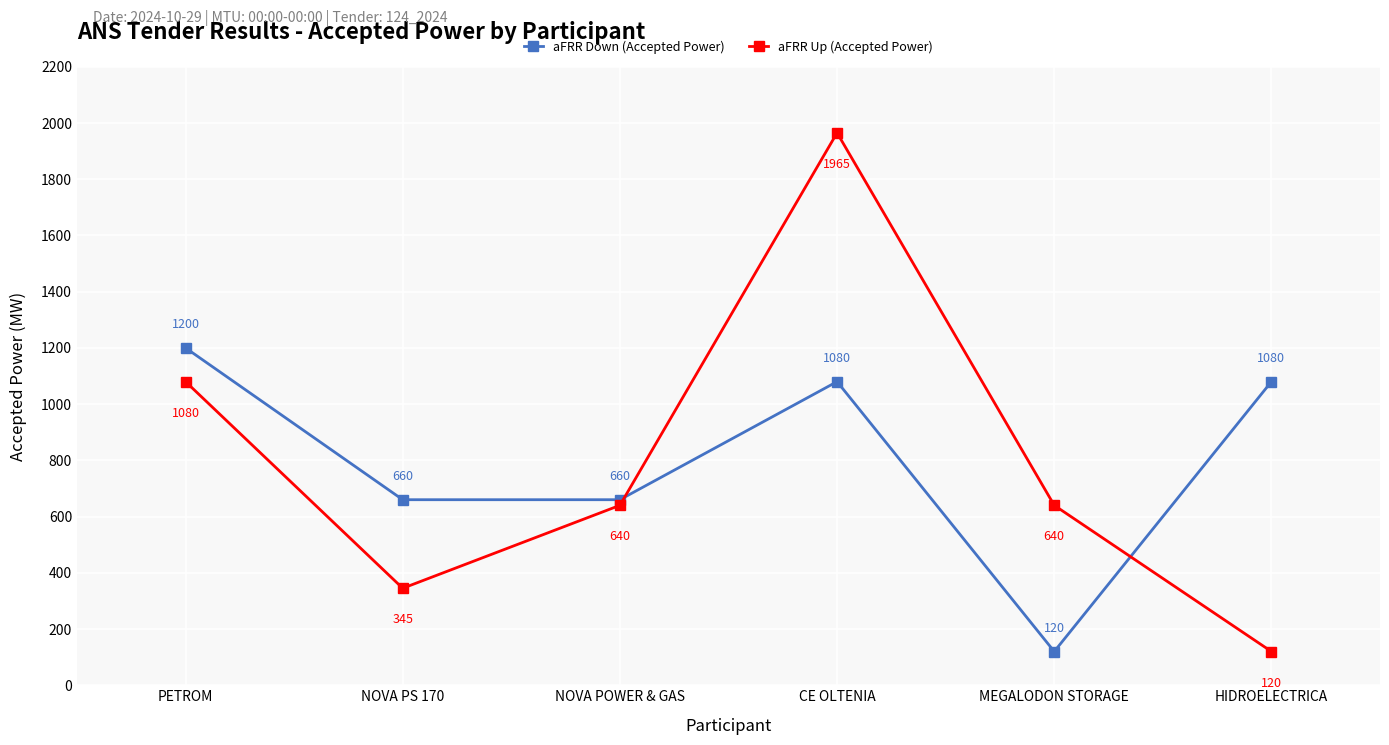

At which label does aFRR Down (Accepted Power) reach its peak?

PETROM